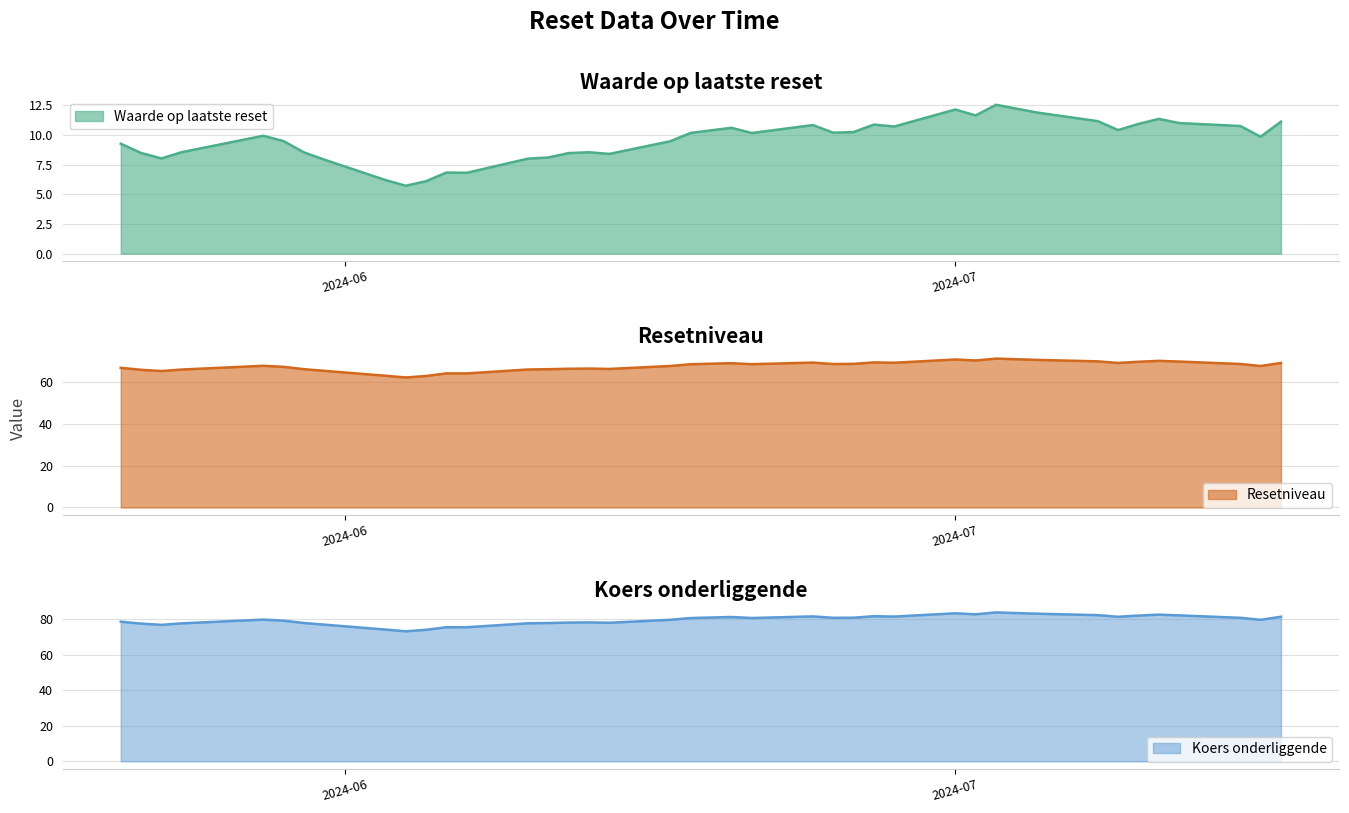

True or false: Resetniveau and Koers onderliggende cross at least once.

False